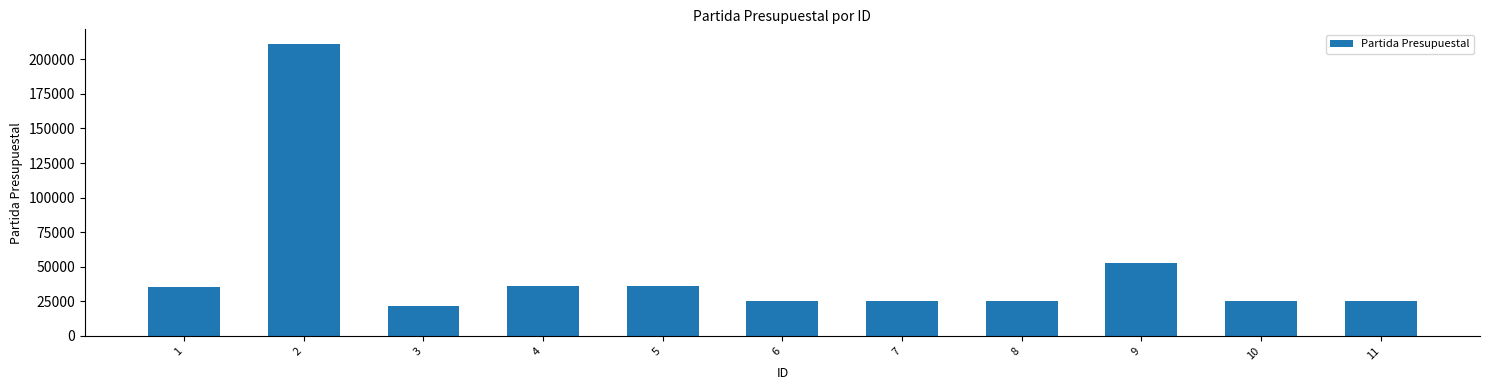

What is the change in value from 2 to 8?

-185700